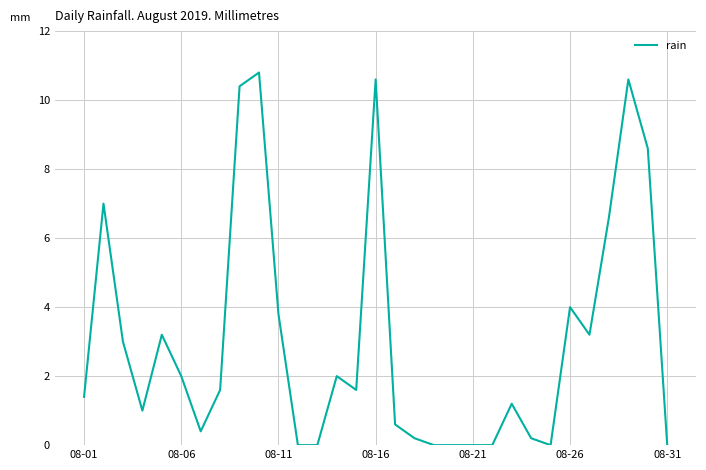

What is the difference between the maximum and second lowest values?

10.8